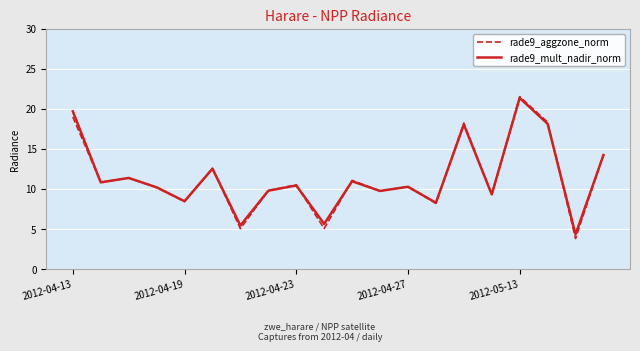

What is the minimum value for rade9_mult_nadir_norm?

4.3